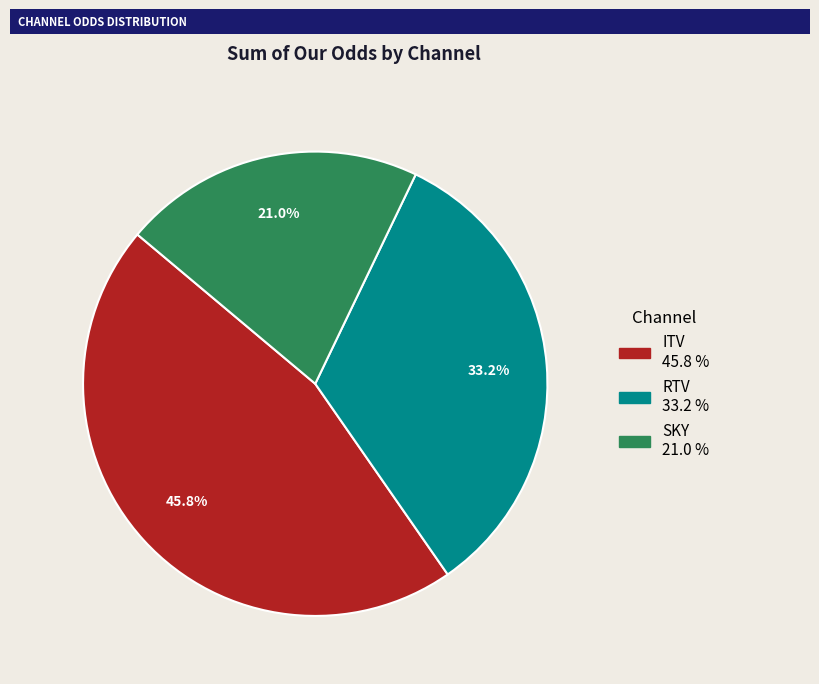

Is there a majority slice in this chart?

No